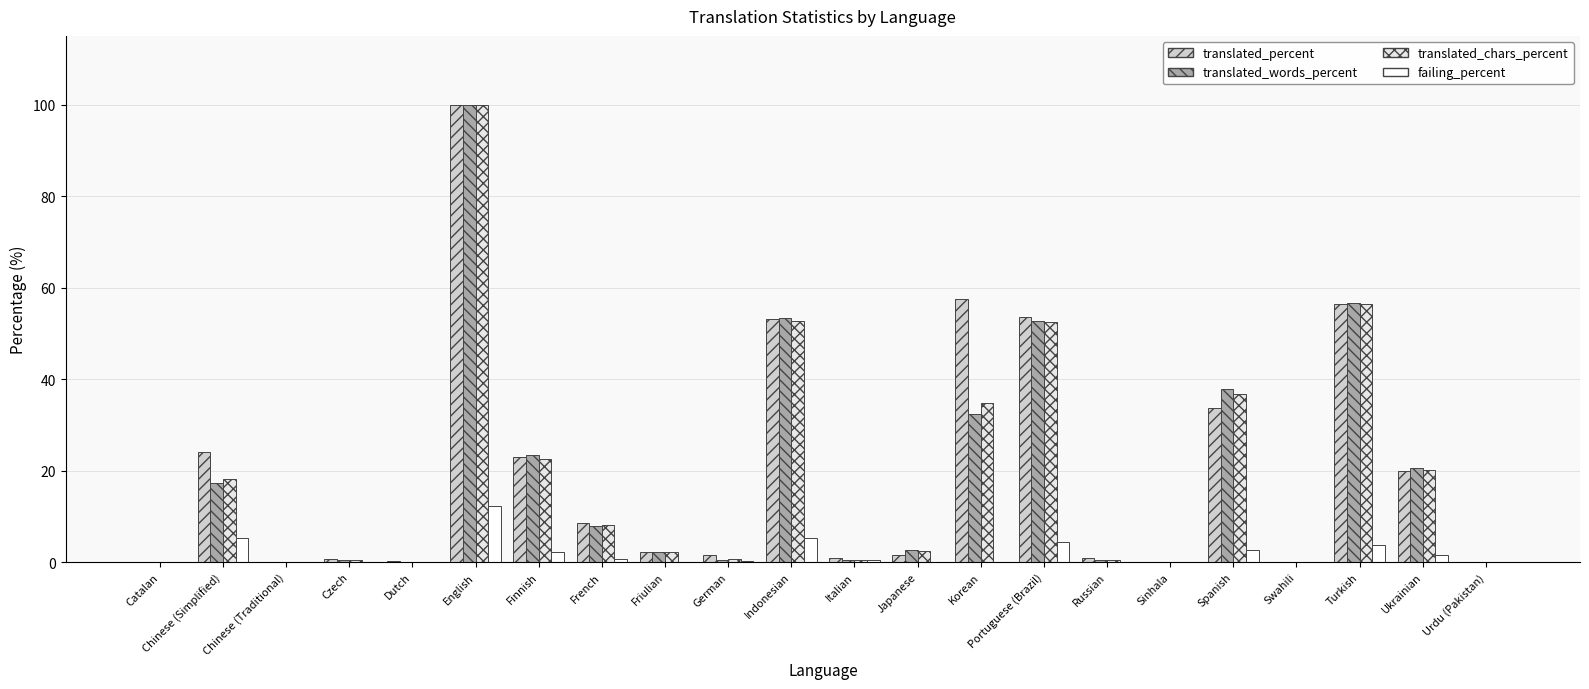

Count the number of categories in the chart.

22